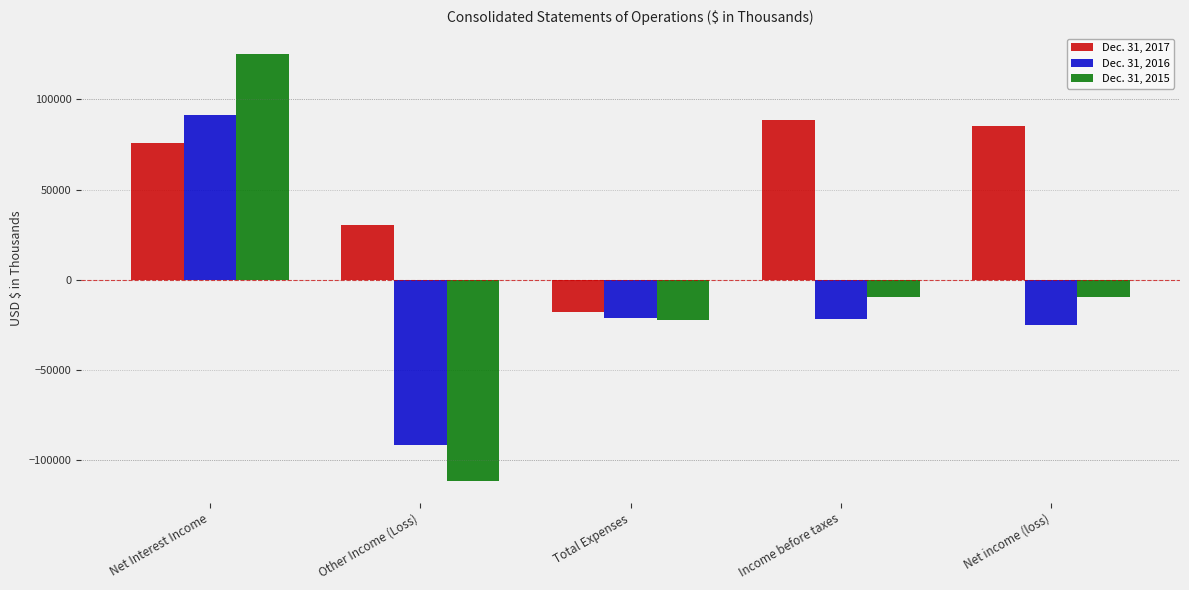

True or false: Dec. 31, 2016 has a value of -13042 at Net income (loss).

False